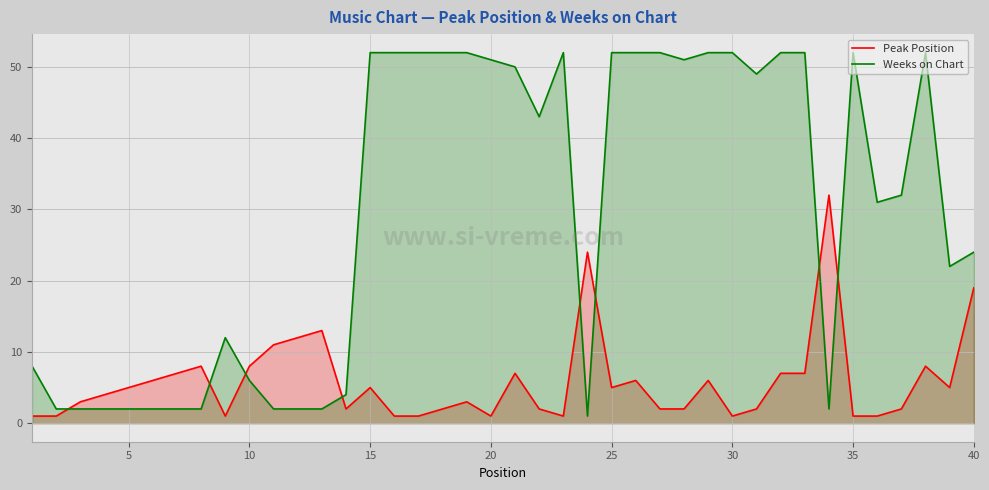

The Weeks on Chart series shows 52 at 35. True or false?

True